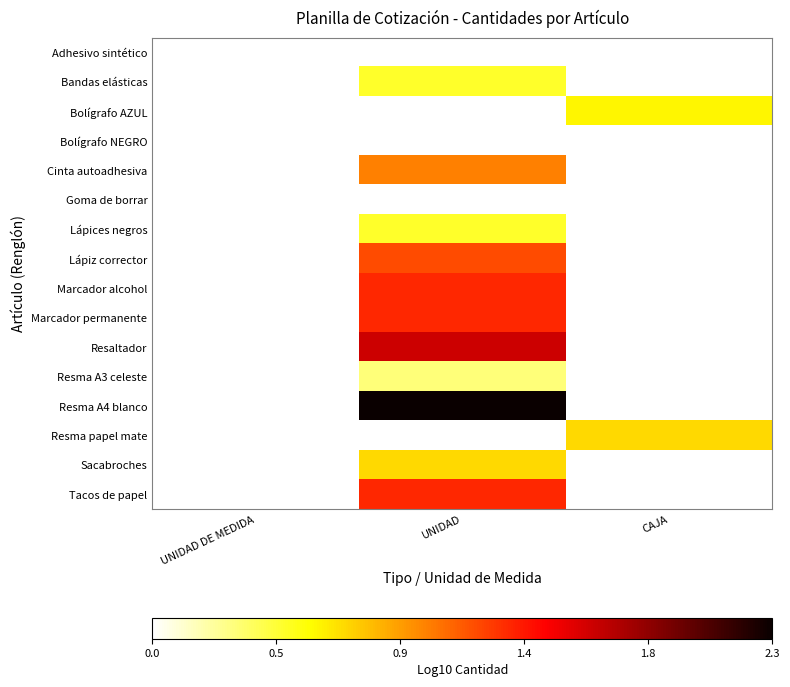

Is the value of Resma A4 blanco at UNIDAD greater than the value of Adhesivo sintético at UNIDAD DE MEDIDA?

Yes